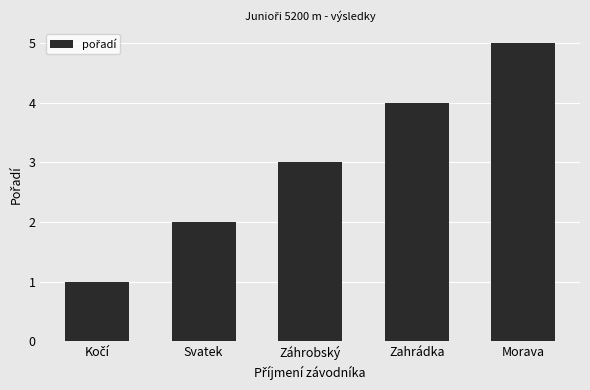

Is it true that the value at Morava is 5?

True